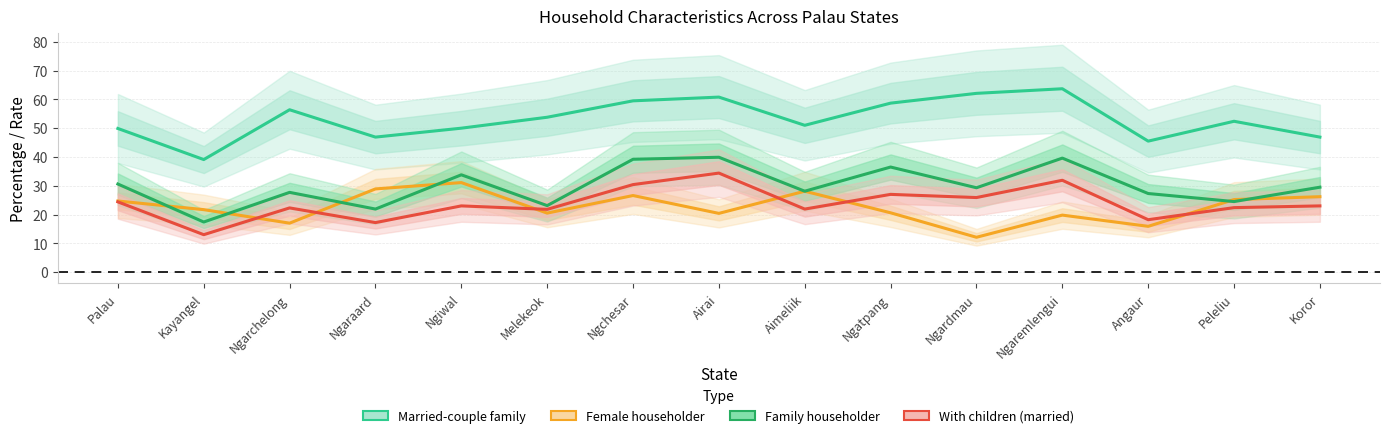

At which label does With children (married) first exceed 23?

Palau